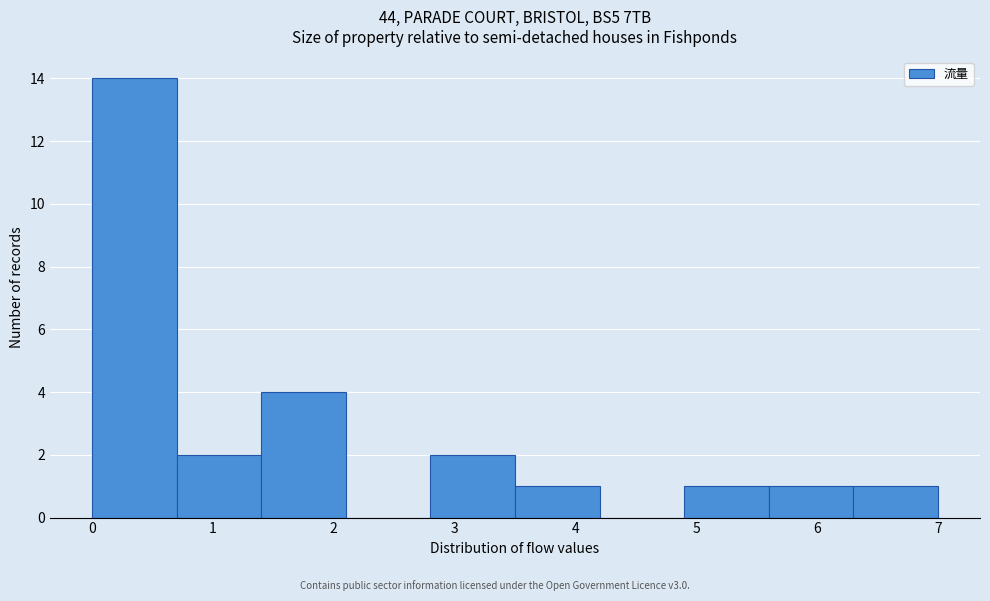

Over which range of the x-axis is the bar tallest?

0.0 to 0.7